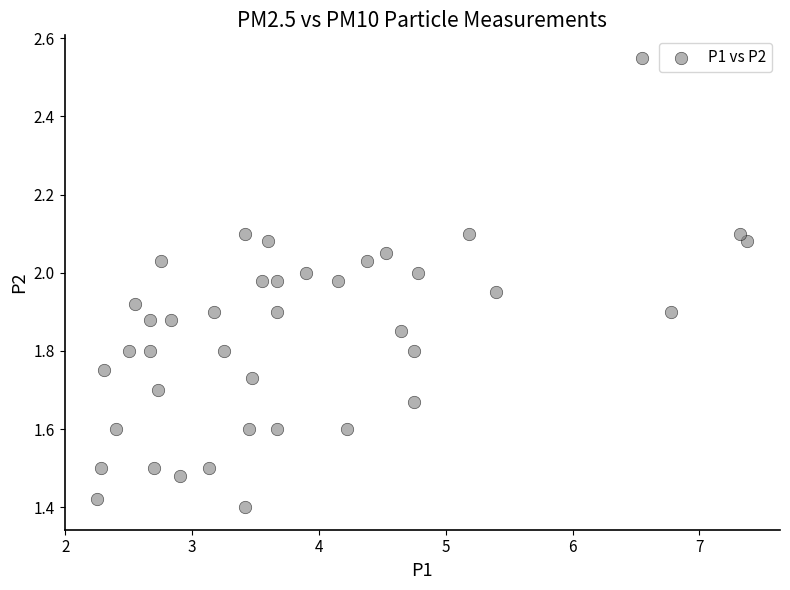

What is the range of X values (max minus min)?

5.1